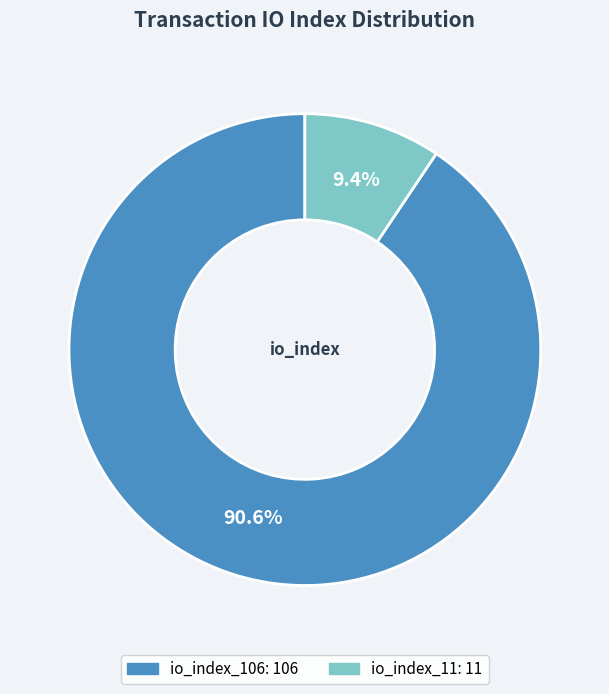

What is the ratio of the value at io_index_106 to the value at io_index_11?

9.6